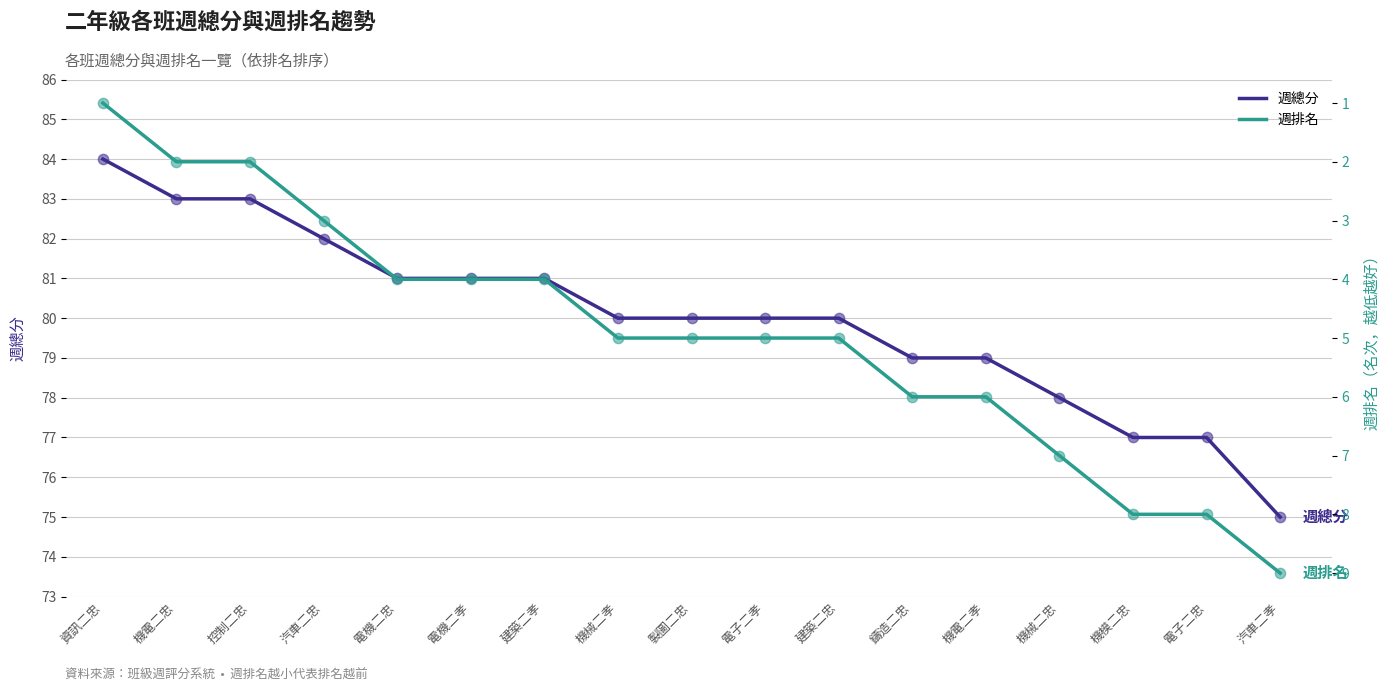

Which series reaches the minimum Y coordinate?

週排名